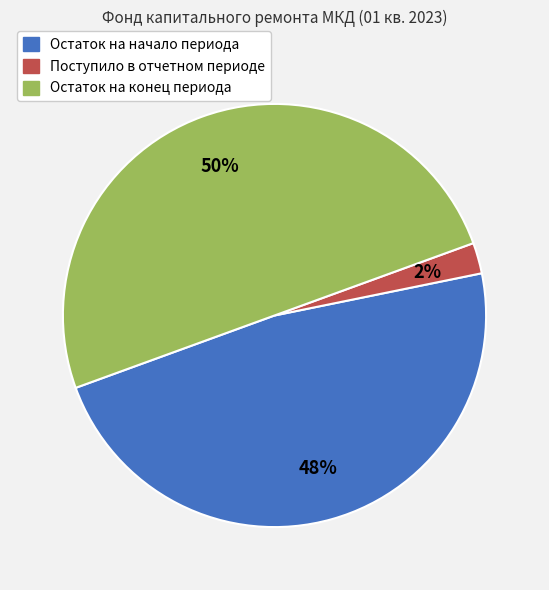

Count the number of slices in the pie.

3